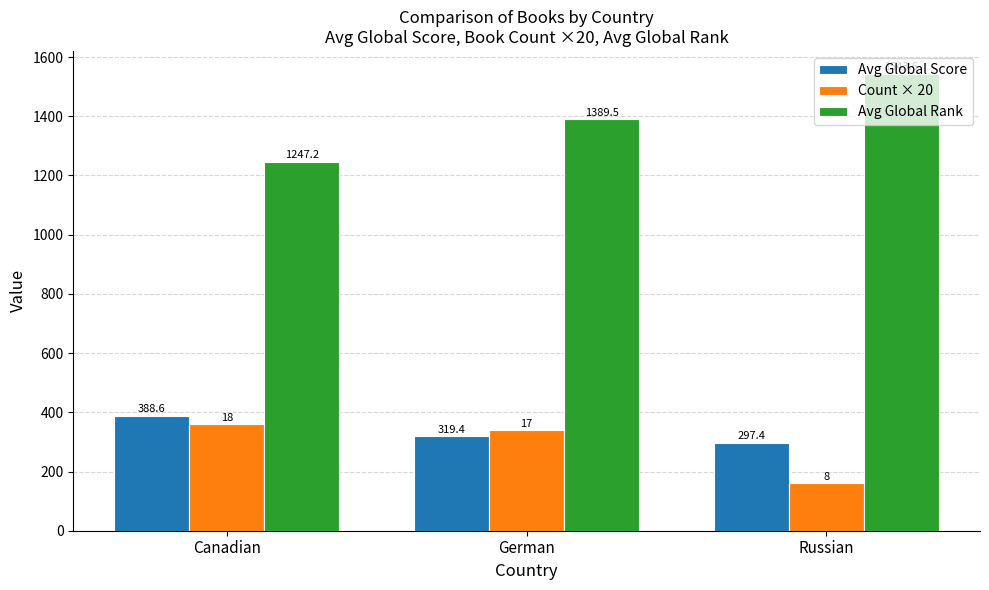

What are all the series names shown in the legend?

Avg Global Score, Count × 20, Avg Global Rank